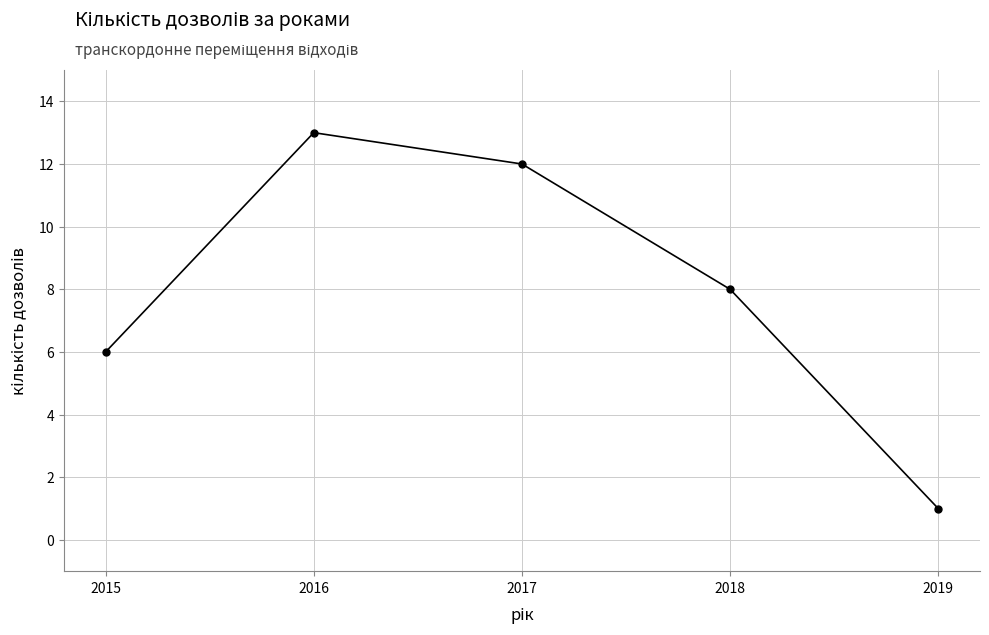

What is the change in value from 2015 to 2019?

-5